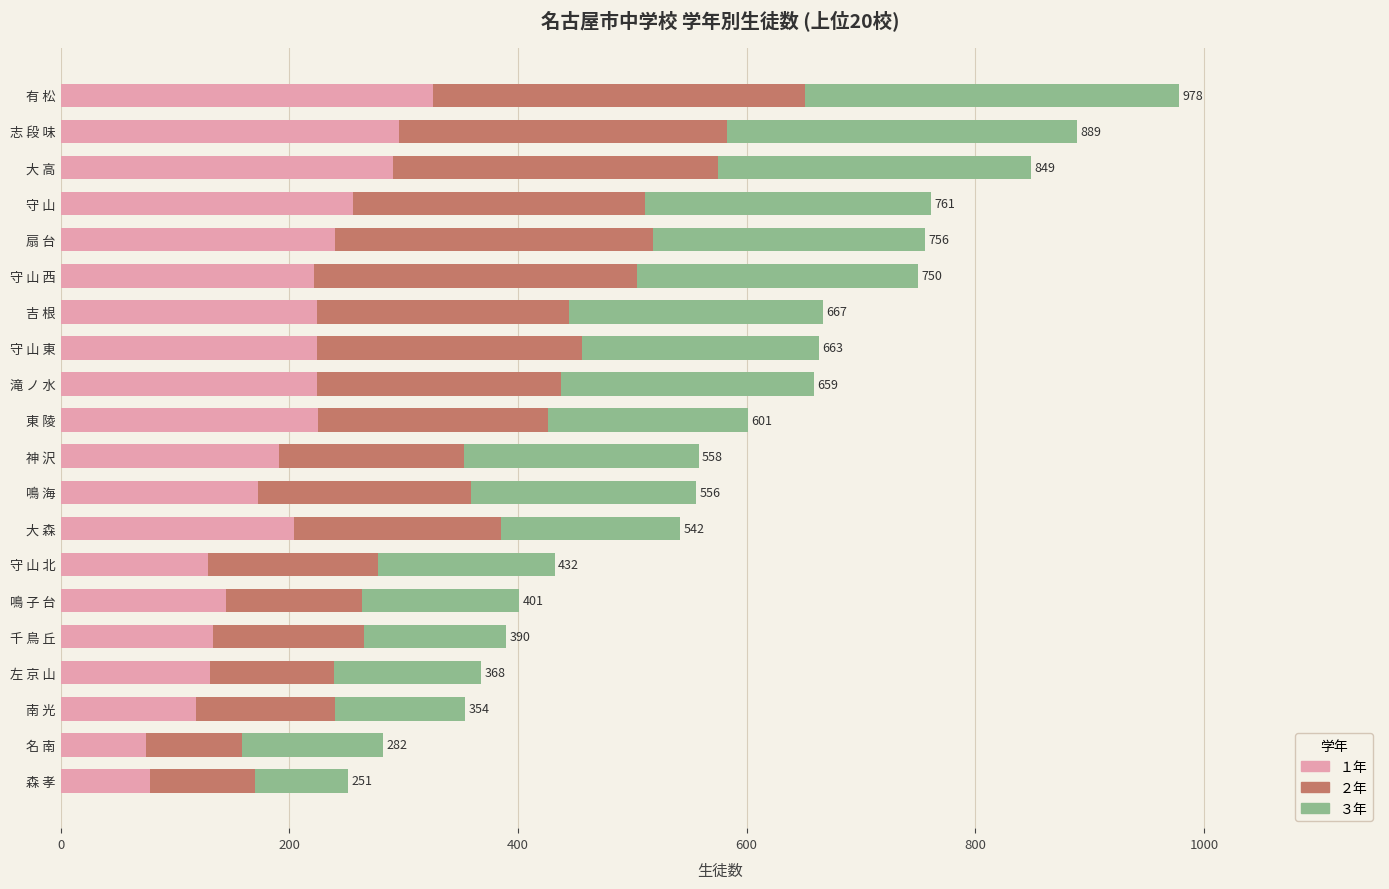

What is the minimum value for １年?

75